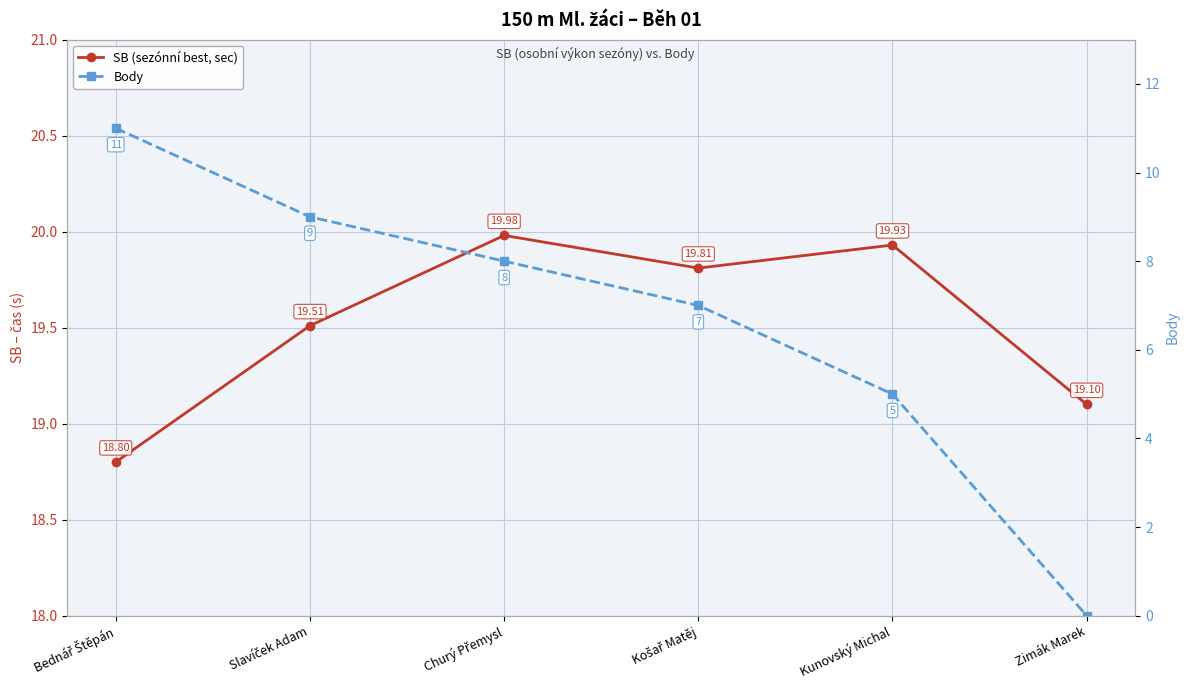

How many data points in SB (sezónní best, sec) are less than 19?

1